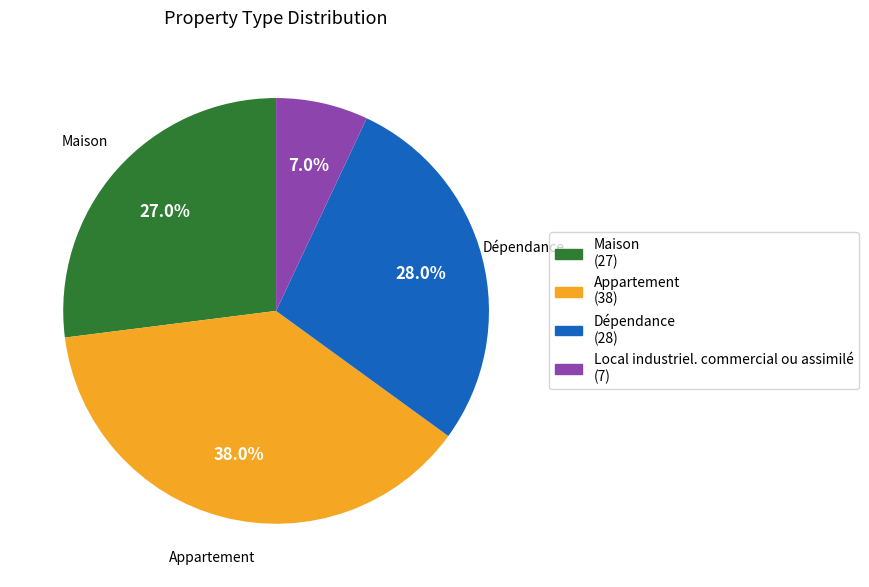

Is there a majority slice in this chart?

No